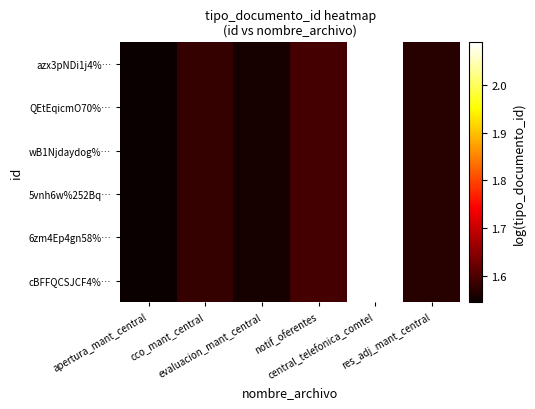

Reading left to right, extract all data points from this chart.

azx3pNDi1j4%…: apertura_mant_central=1.5	cco_mant_central=1.6	evaluacion_mant_central=1.6	notif_oferentes=1.6	central_telefonica_comtel=2.1	res_adj_mant_central=1.6
QEtEqicmO70%…: apertura_mant_central=1.5	cco_mant_central=1.6	evaluacion_mant_central=1.6	notif_oferentes=1.6	central_telefonica_comtel=2.1	res_adj_mant_central=1.6
wB1Njdaydog%…: apertura_mant_central=1.5	cco_mant_central=1.6	evaluacion_mant_central=1.6	notif_oferentes=1.6	central_telefonica_comtel=2.1	res_adj_mant_central=1.6
5vnh6w%252Bq…: apertura_mant_central=1.5	cco_mant_central=1.6	evaluacion_mant_central=1.6	notif_oferentes=1.6	central_telefonica_comtel=2.1	res_adj_mant_central=1.6
6zm4Ep4gn58%…: apertura_mant_central=1.5	cco_mant_central=1.6	evaluacion_mant_central=1.6	notif_oferentes=1.6	central_telefonica_comtel=2.1	res_adj_mant_central=1.6
cBFFQCSJCF4%…: apertura_mant_central=1.5	cco_mant_central=1.6	evaluacion_mant_central=1.6	notif_oferentes=1.6	central_telefonica_comtel=2.1	res_adj_mant_central=1.6